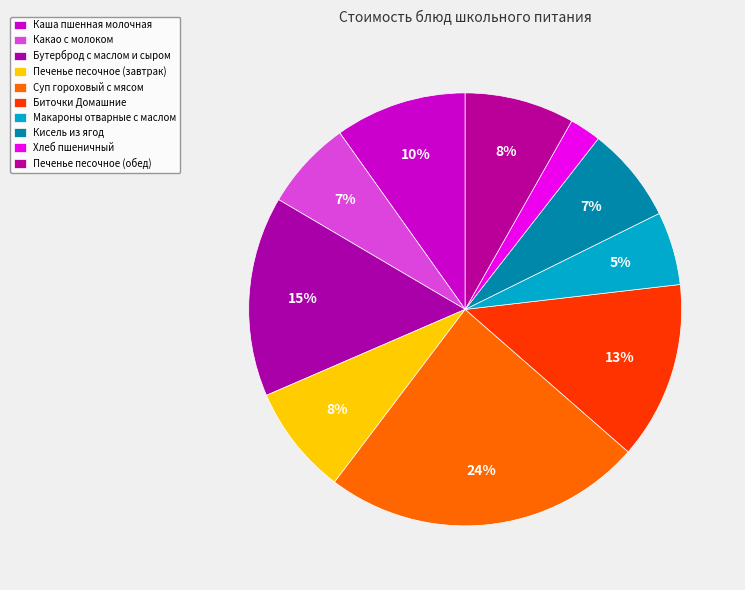

The Хлеб пшеничный slice represents 2% of the pie. True or false?

True